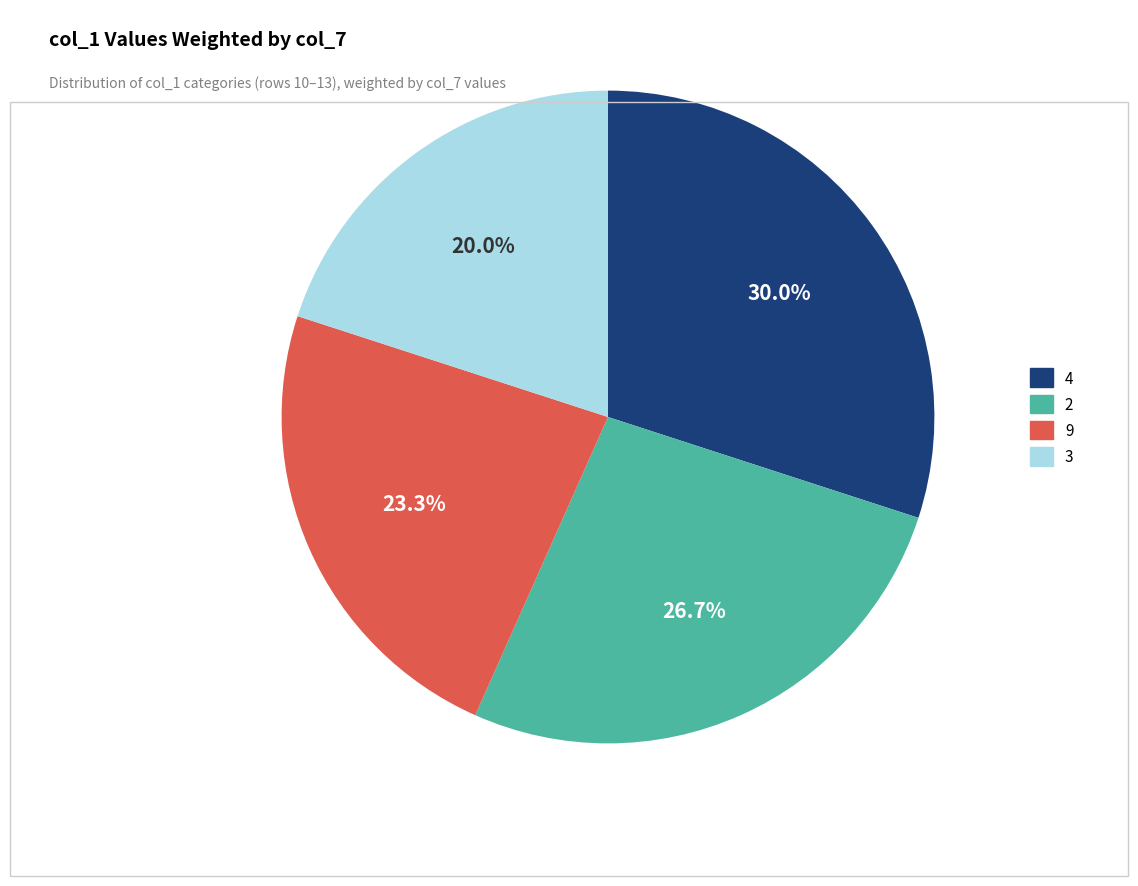

Is there a majority slice in this chart?

No